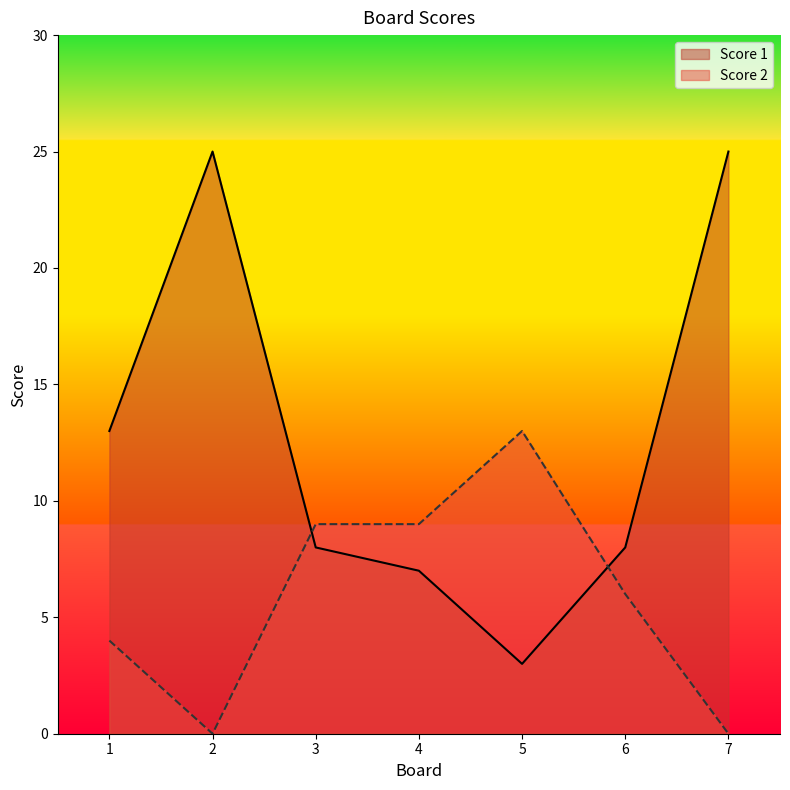

Is it true that Score 1 equals 25 at 2?

True